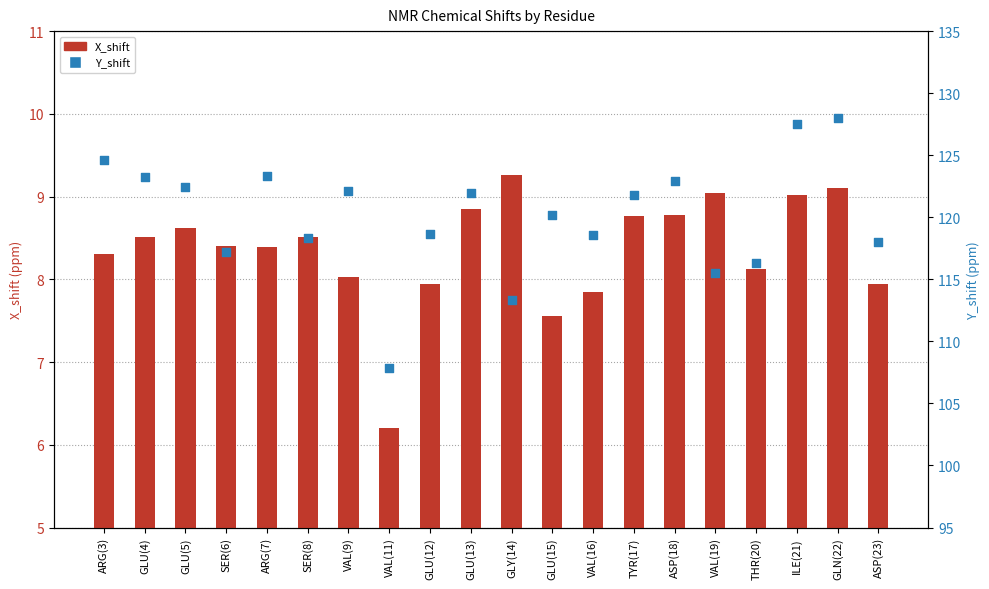

Is the value of Y_shift at ASP(23) greater than the value of X_shift at ARG(7)?

Yes